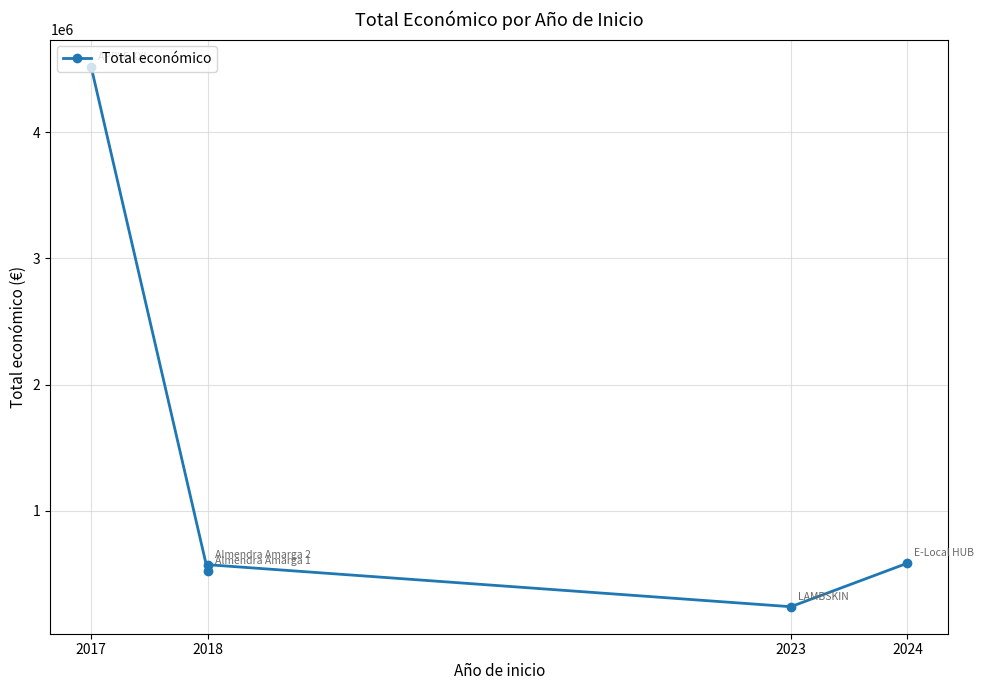

The value at 2017 is 2739195. True or false?

False